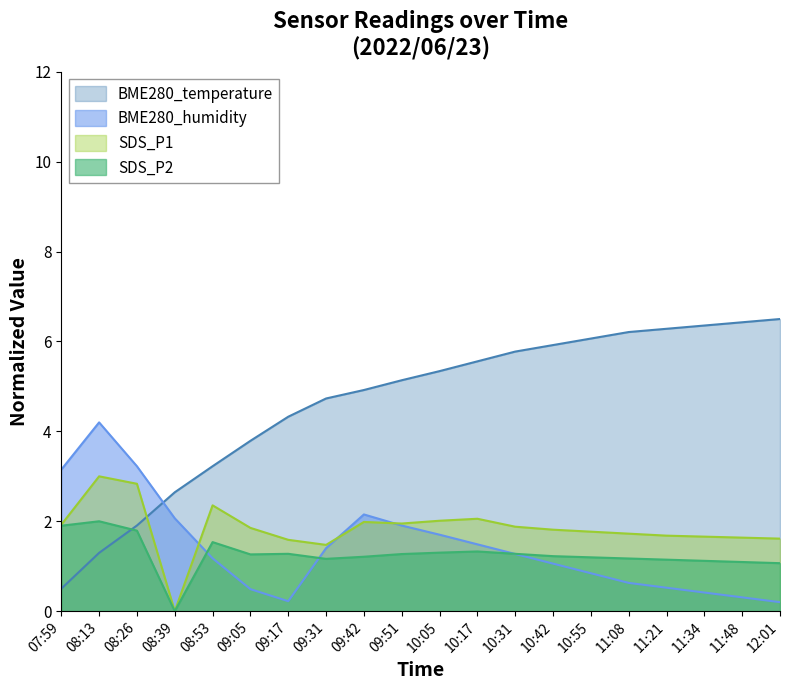

How many values in SDS_P2 are above zero?

19